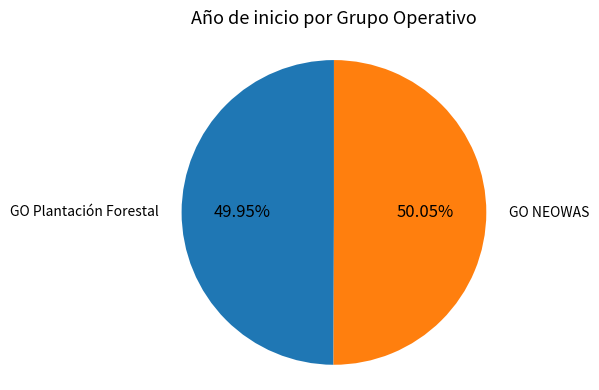

Approximately how many times larger is the value at GO Plantación Forestal compared to GO NEOWAS?

1.0